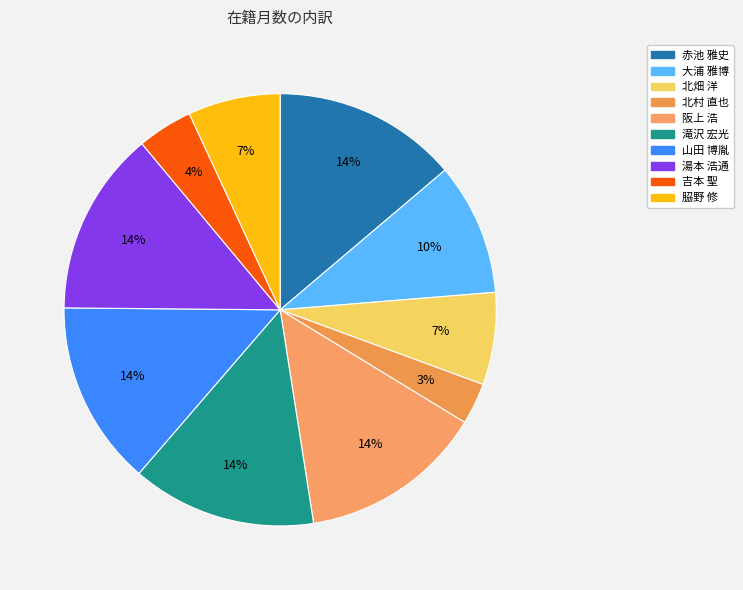

To the nearest percent, what portion does 山田 博胤 represent?

14%